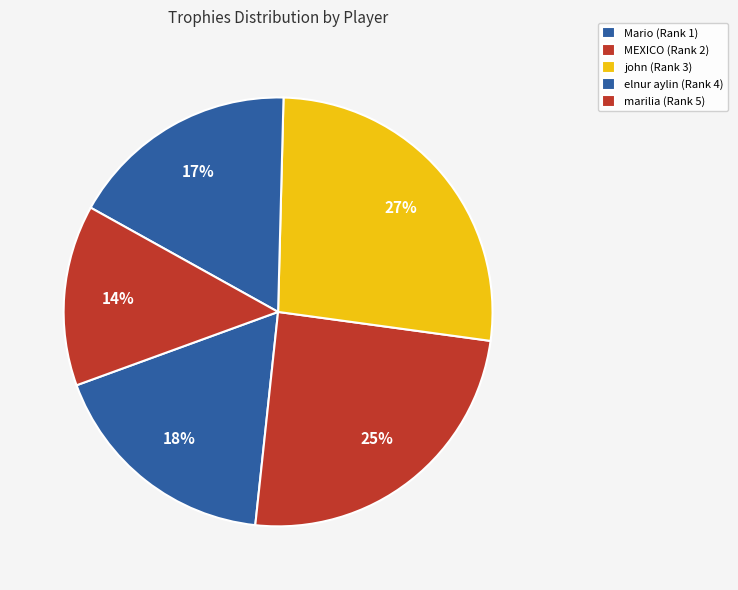

What percentage is the MEXICO (Rank 2) slice, to the nearest percent?

25%